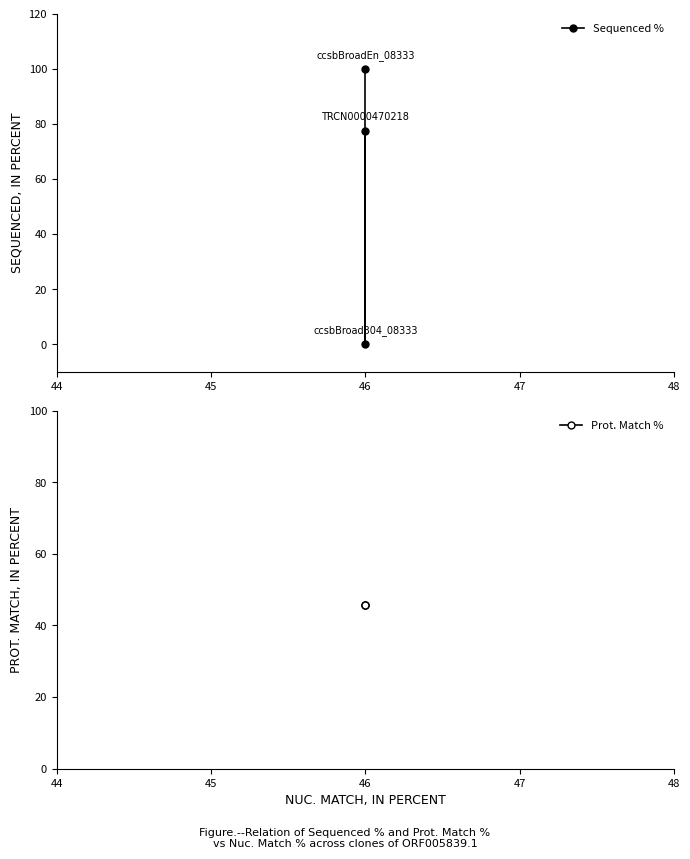

List the series in order of their peak value, highest first.

Sequenced %, Prot. Match %